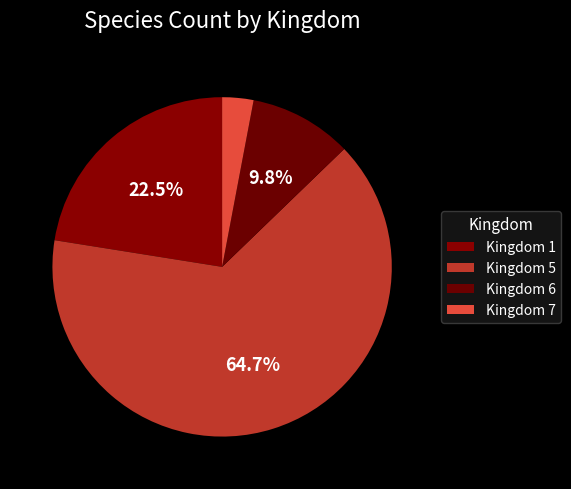

To the nearest percent, what is the average slice percentage?

25%